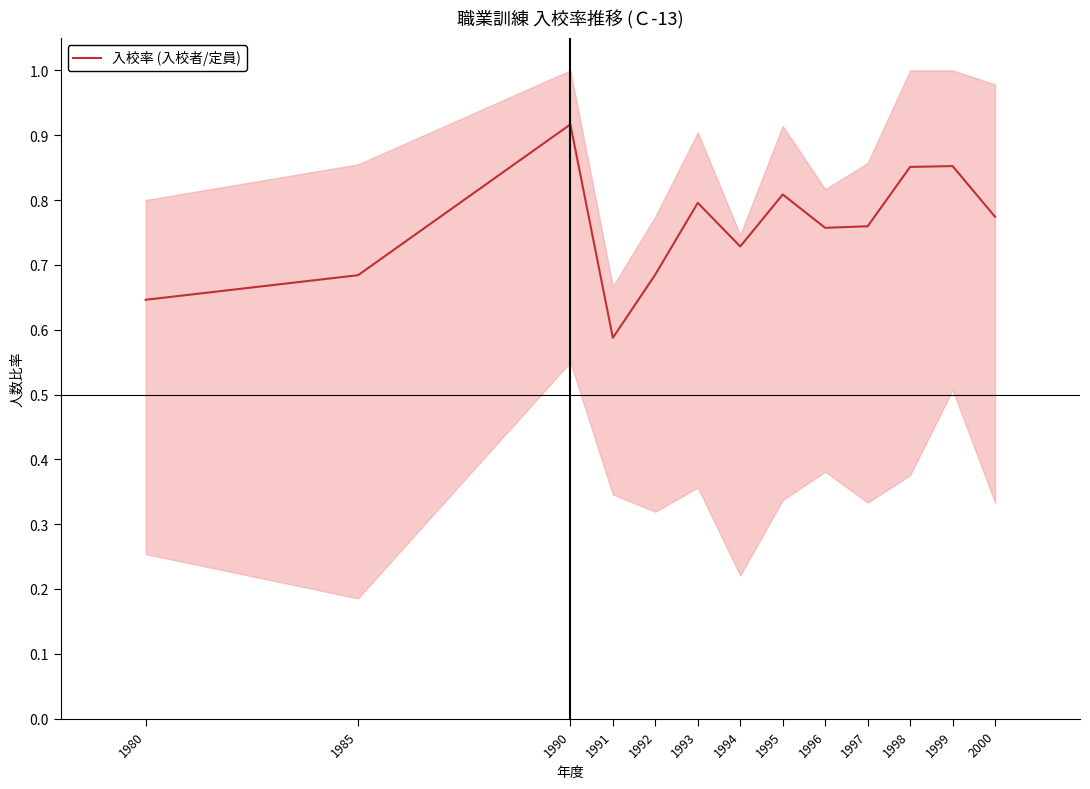

The chart shows a value of 0.8 at 1995. True or false?

True